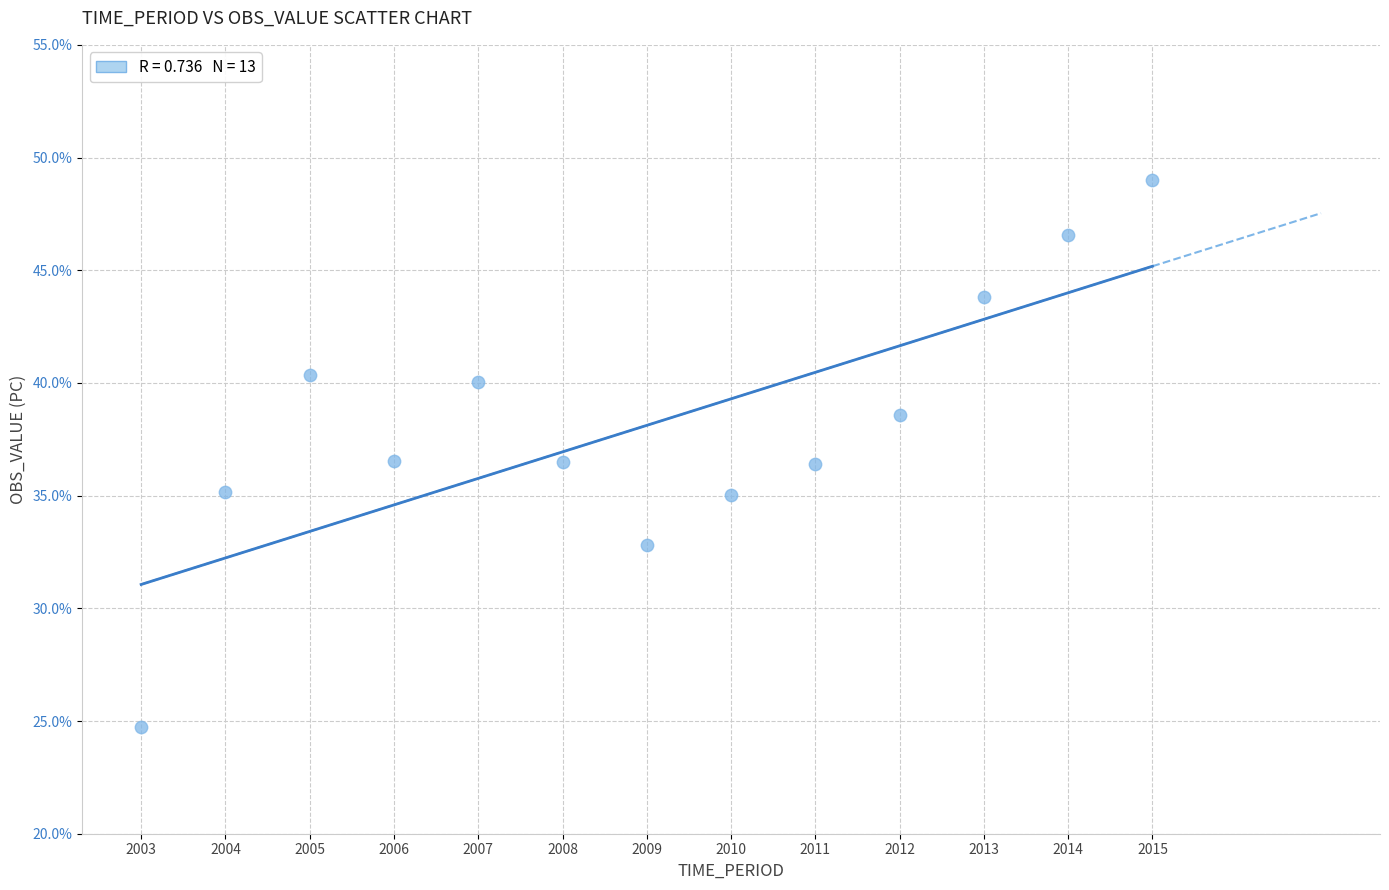

What is the range of X values (max minus min)?

12.0